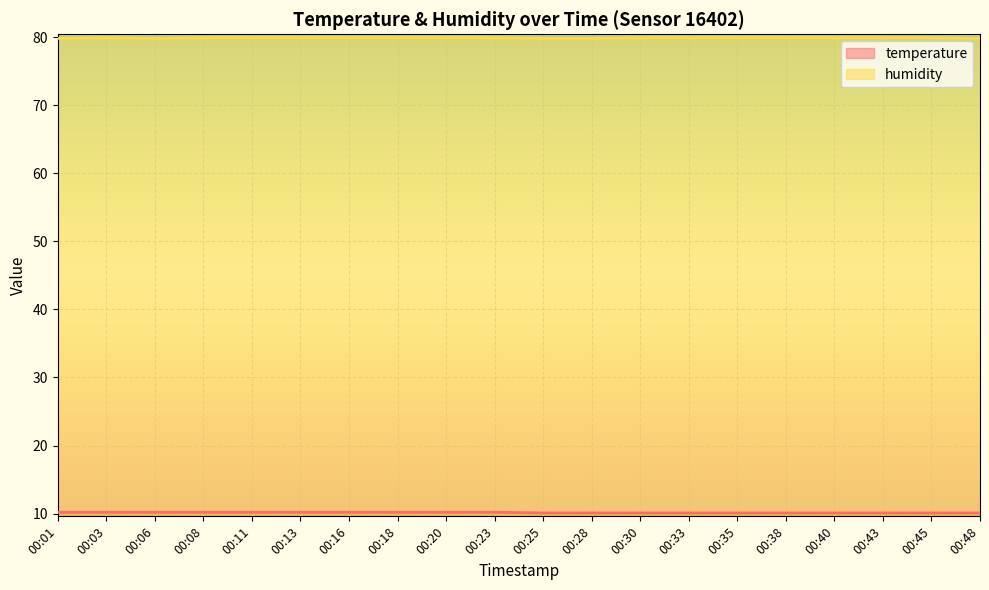

List the series in order of their peak value, highest first.

humidity, temperature